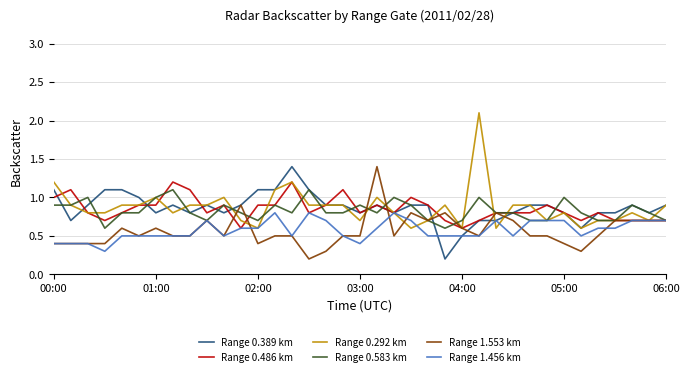

What are all the series names shown in the legend?

Range 0.389 km, Range 0.486 km, Range 0.292 km, Range 0.583 km, Range 1.553 km, Range 1.456 km